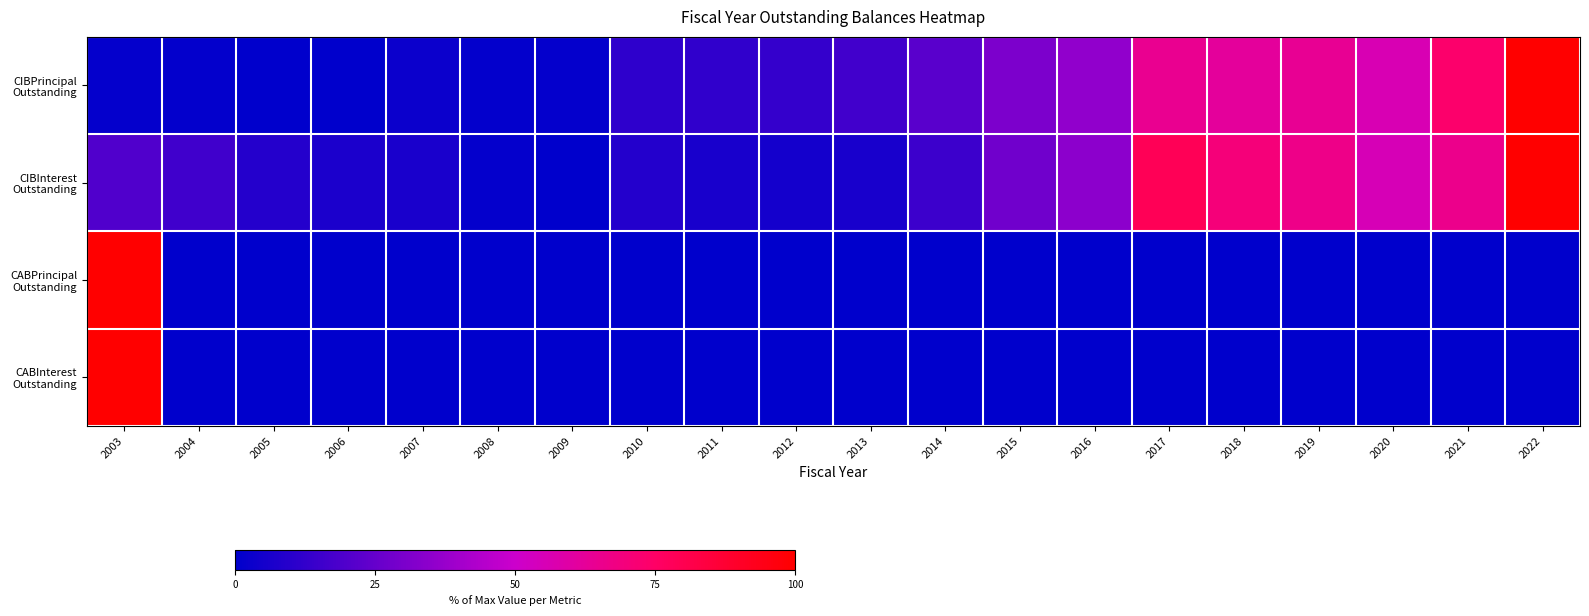

Which series has the largest total across all categories?

CIBInterest Outstanding